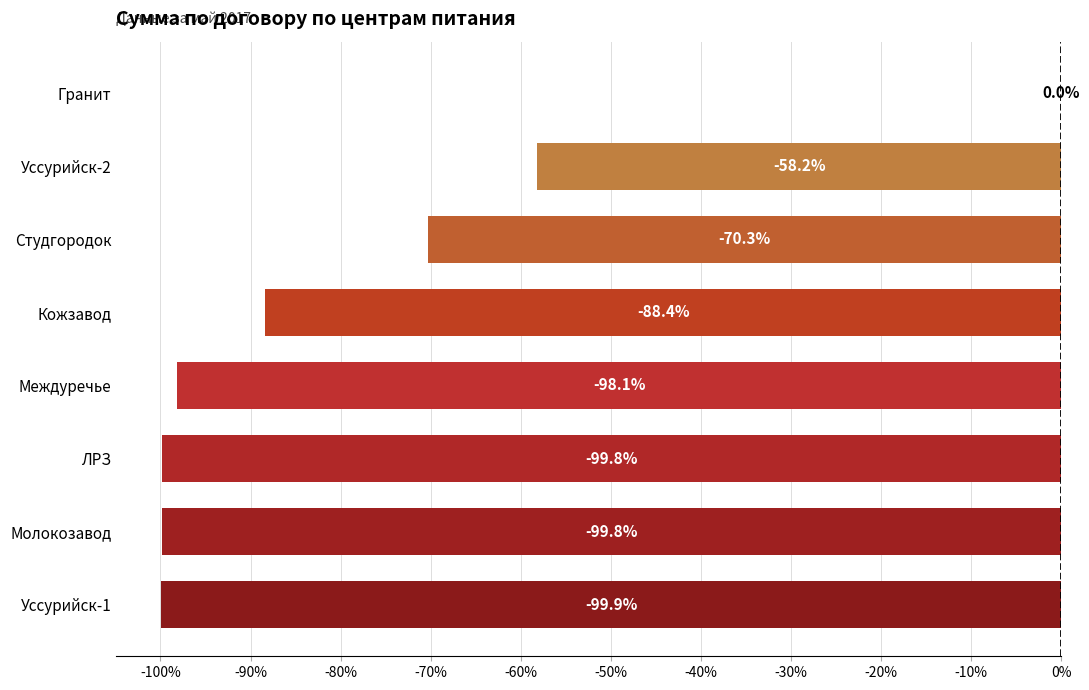

What is the sum of all values?

-614.5